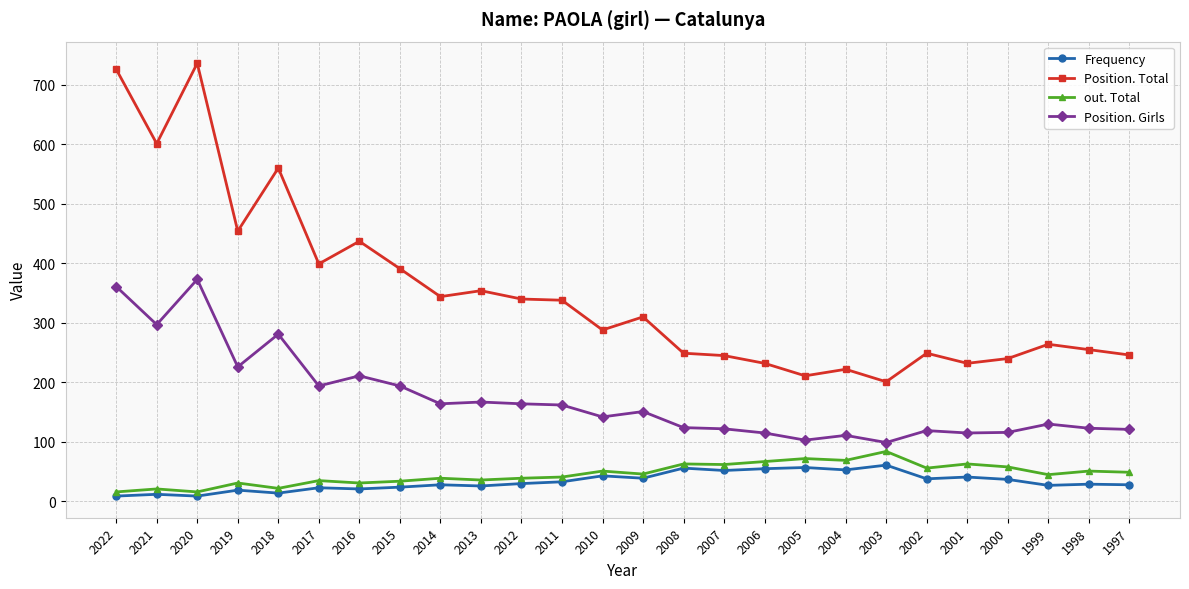

True or false: out. Total and Frequency intersect in this chart.

False